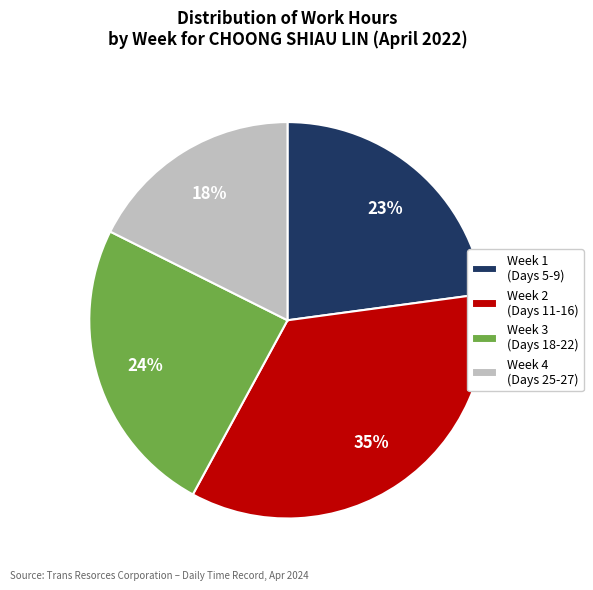

To the nearest percent, what is the difference between the largest and smallest slice percentages?

17%